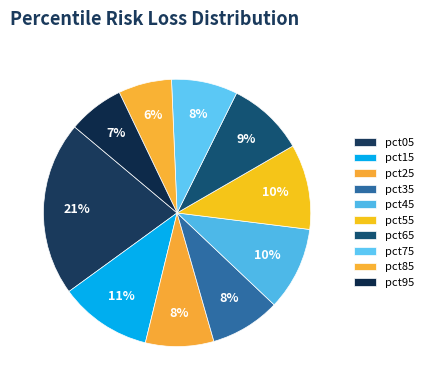

Rank the categories by value from lowest to highest.

pct85, pct95, pct75, pct25, pct35, pct65, pct45, pct55, pct15, pct05